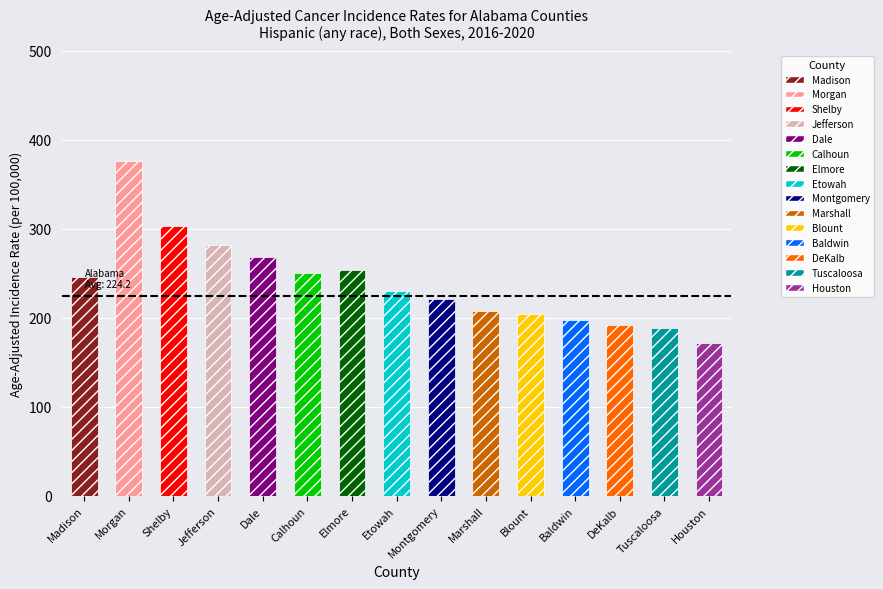

What position from the left is Houston?

15